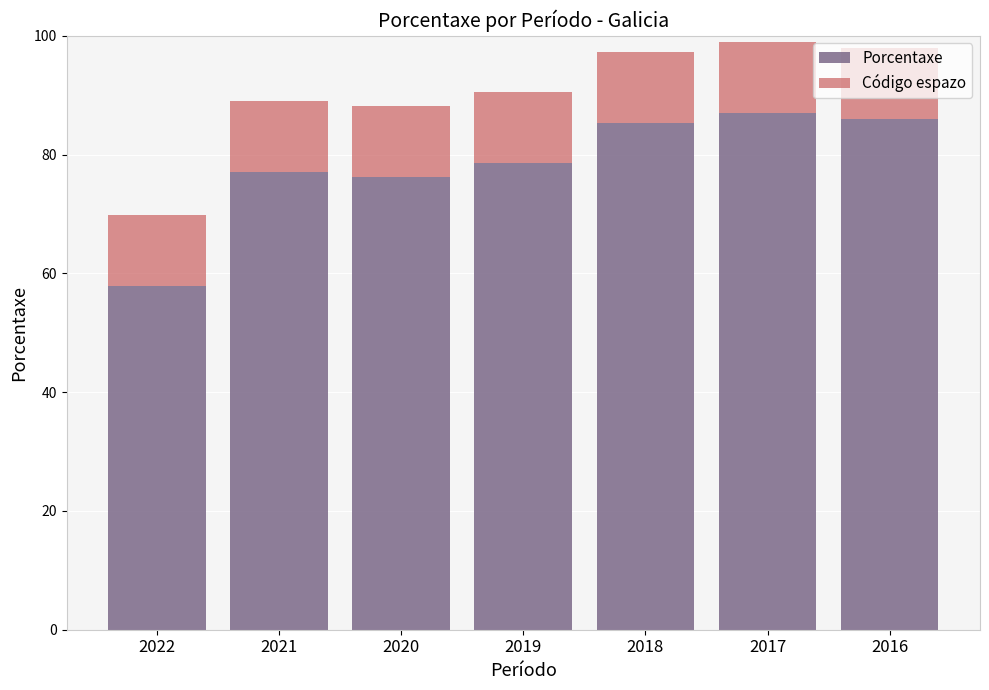

What is the minimum value for Porcentaxe?

57.9